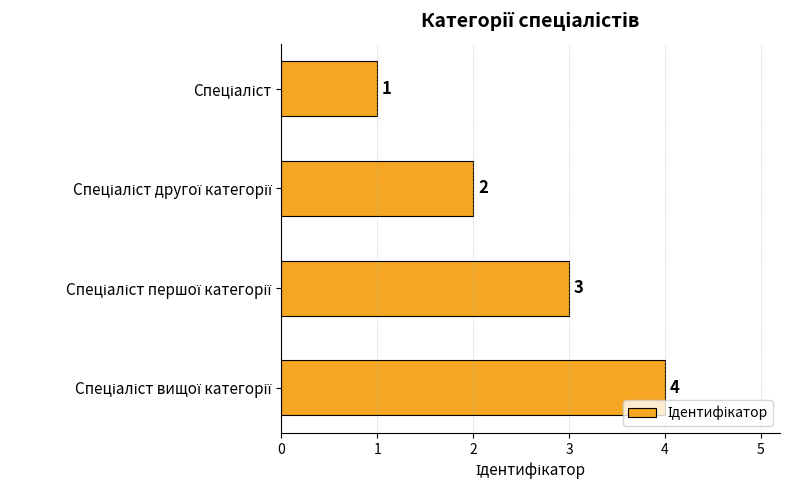

What is the value of the 2nd bar from the top?

2